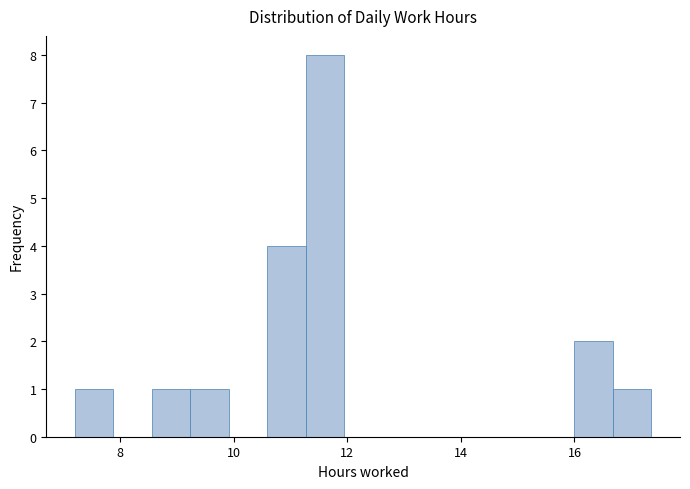

Read against the x-axis, roughly where is the centre of the tallest bar?

11.6